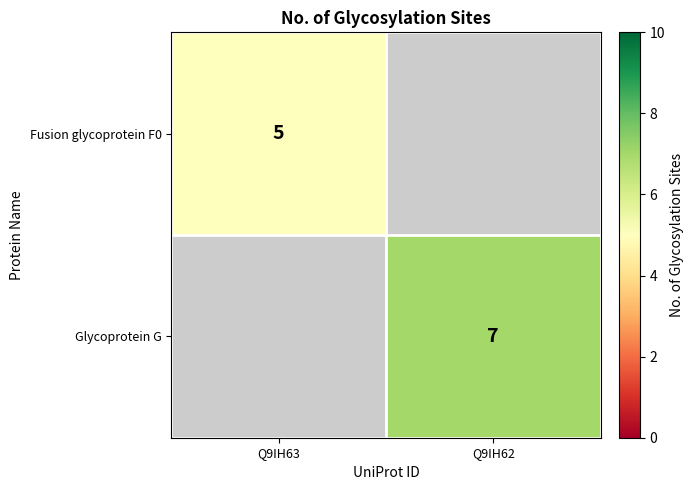

True or false: Fusion glycoprotein F0 has a value of 1.4 at Q9IH63.

False